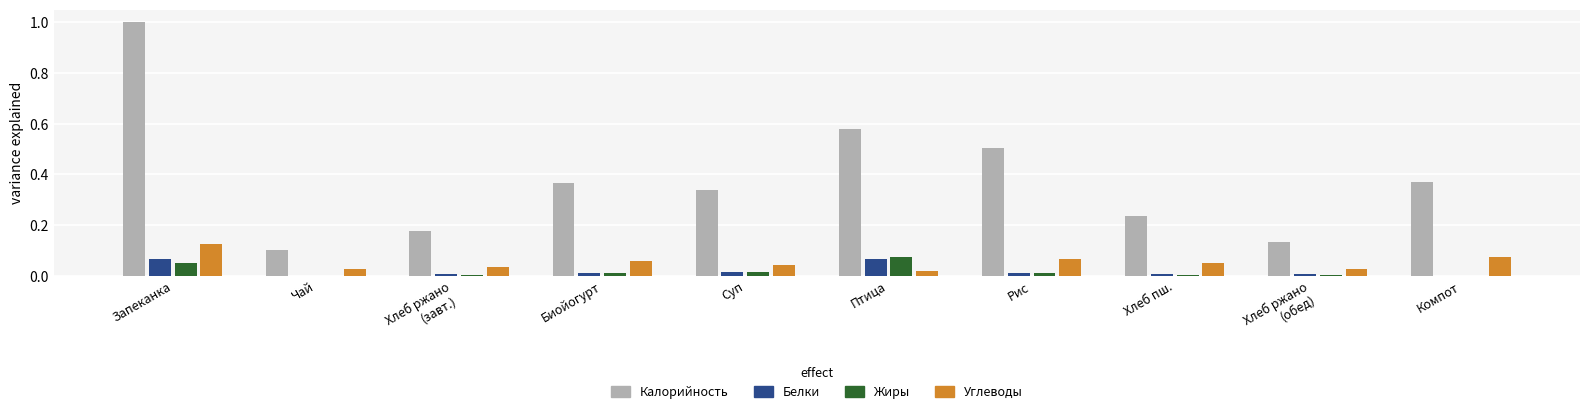

At which category is the sum across all series the highest?

Запеканка